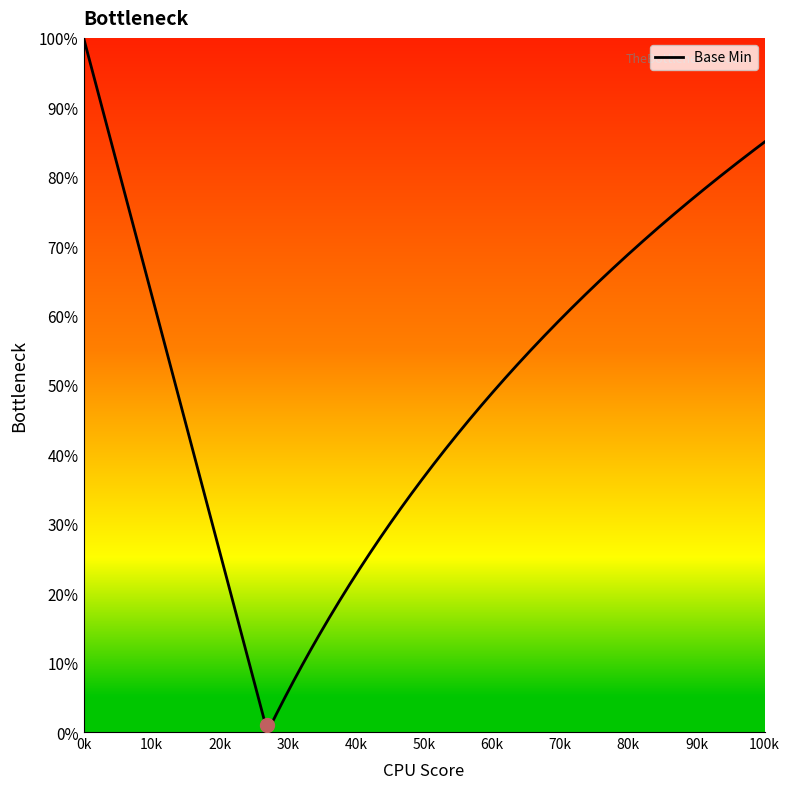

Is this an area chart (filled region under the line)?

Yes